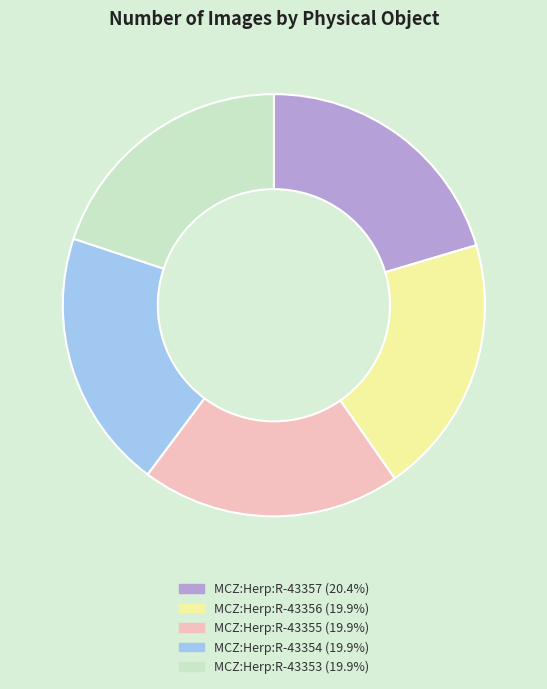

The MCZ:Herp:R-43353 slice represents 20% of the pie. True or false?

True